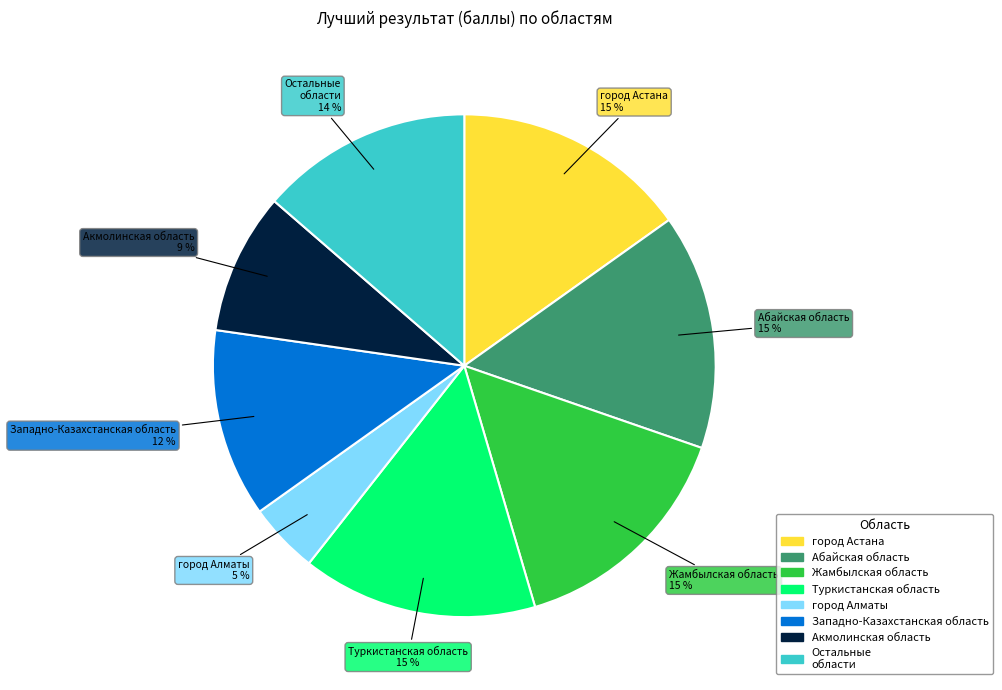

To the nearest percent, what portion does Западно-Казахстанская область represent?

12%